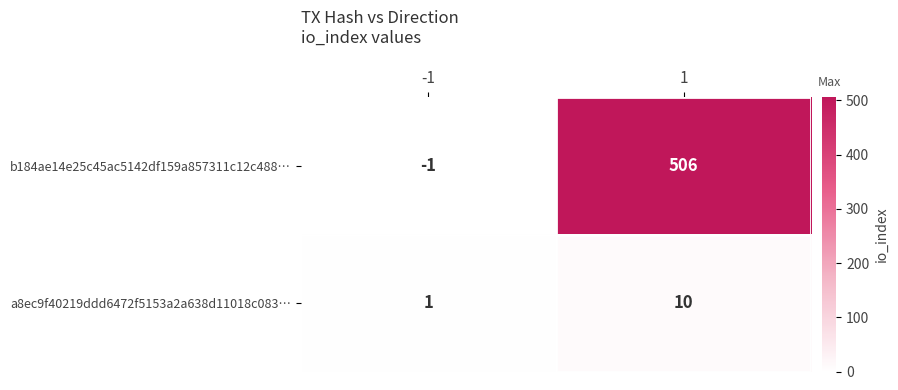

What is the sum of the b184ae14e25c45ac5142df159a857311c12c488… values at 1 and -1?

505